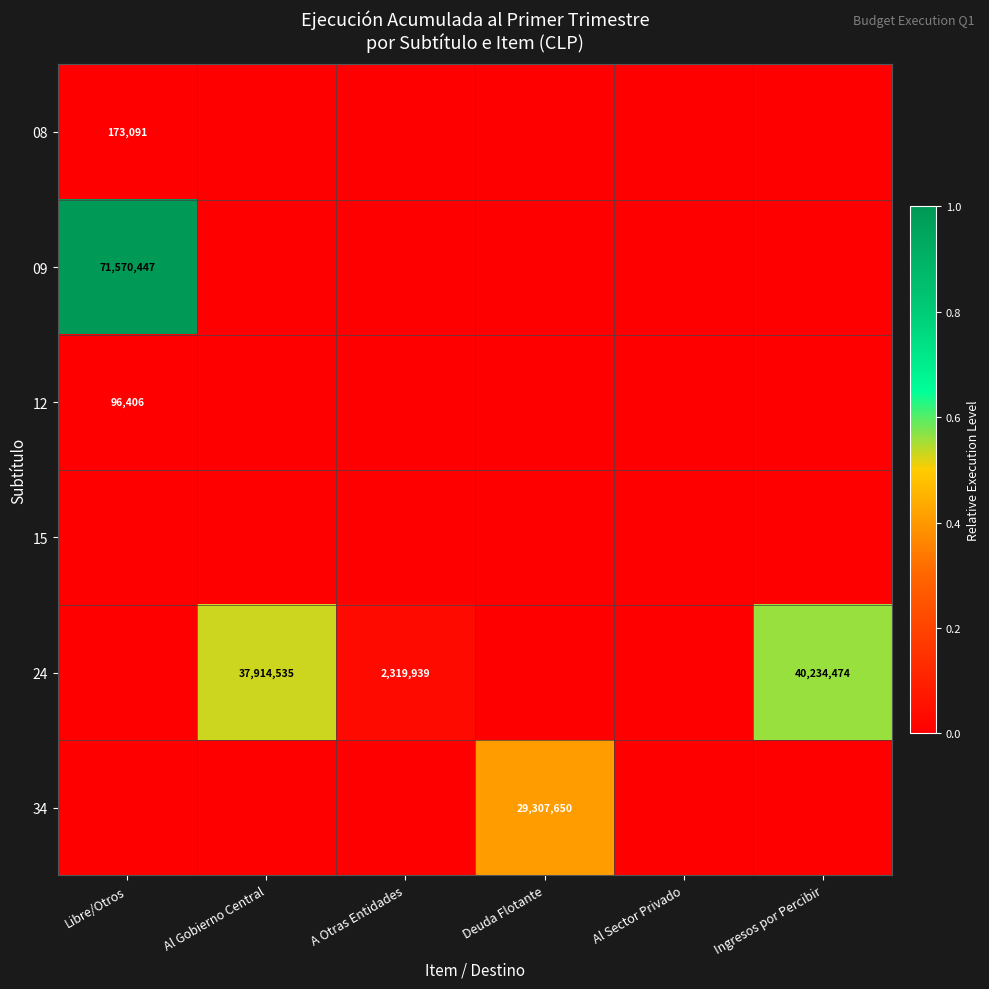

True or false: 09 has a value of 71570447 at Libre/Otros.

True